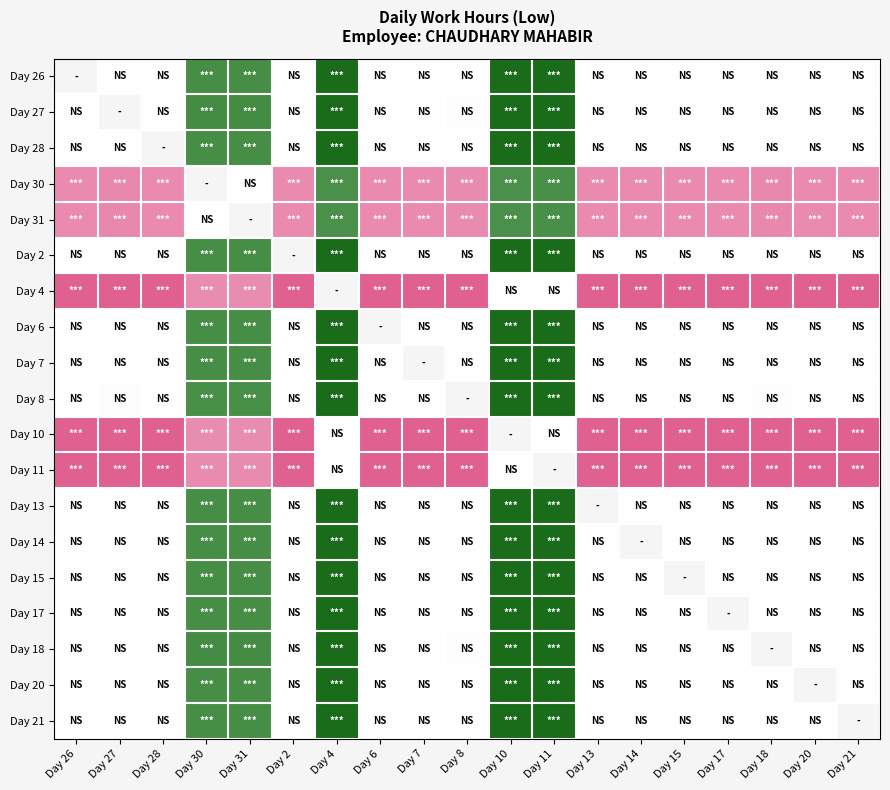

How many distinct data groups are displayed?

19